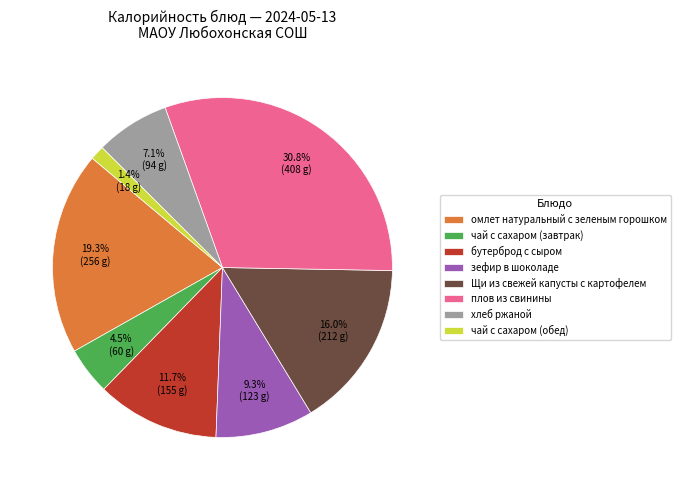

Which has a higher value, омлет натуральный с зеленым горошком or бутерброд с сыром?

омлет натуральный с зеленым горошком